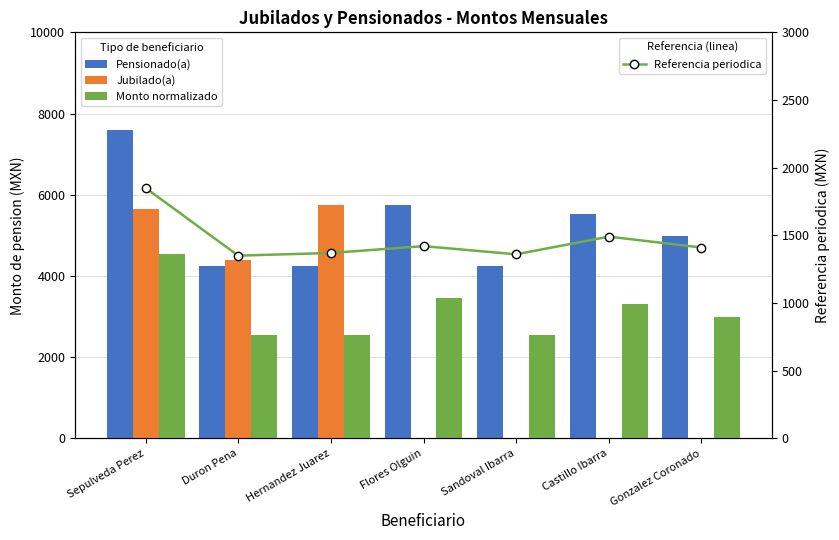

Is the value of Monto normalizado at Sandoval Ibarra greater than the value of Jubilado(a) at Castillo Ibarra?

Yes